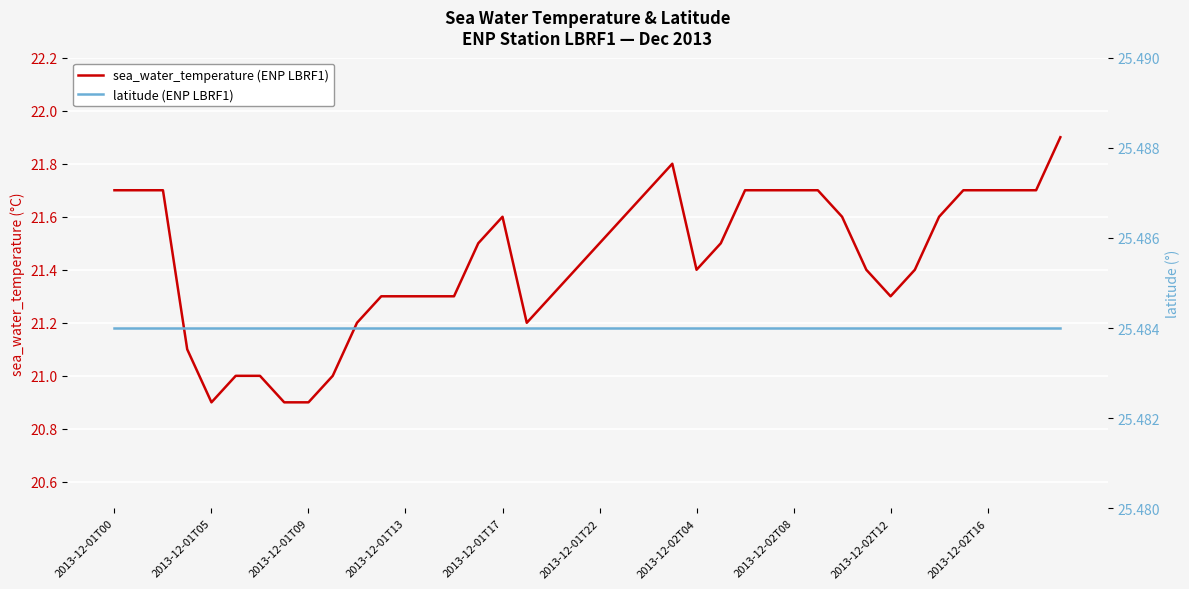

At which category is the sum across all series the highest?

39